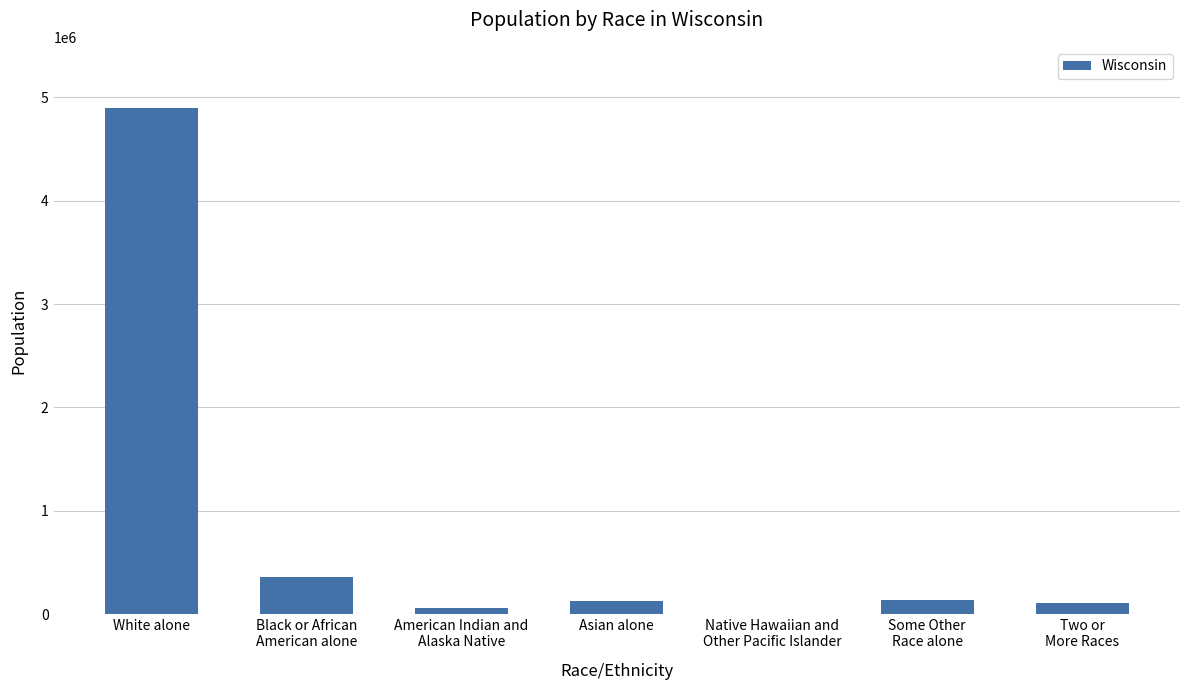

What is the sum of all values?

5686986